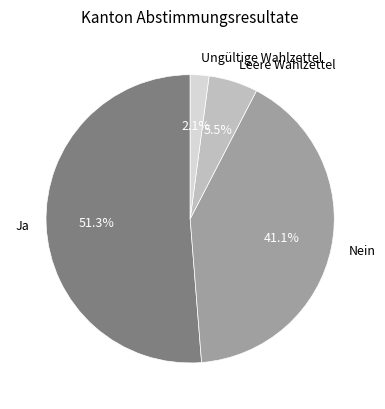

Between Leere Wahlzettel and Ja, which is larger?

Ja